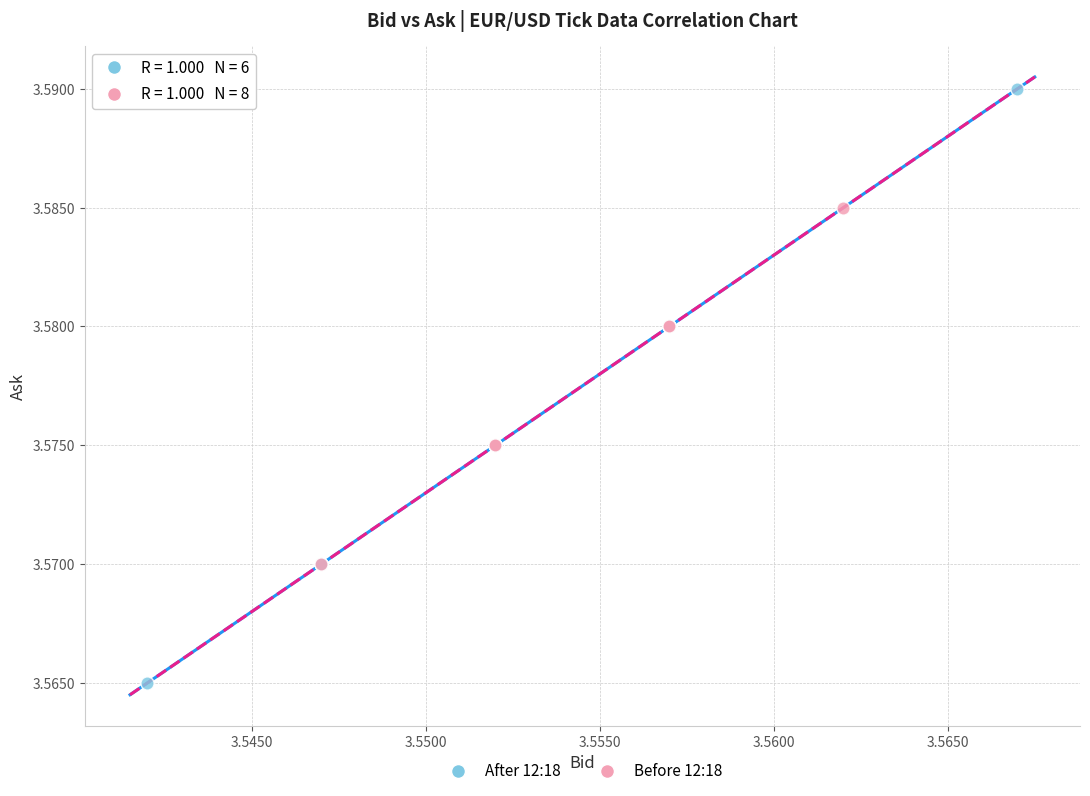

Which series has the widest spread of Y values?

After 12:18